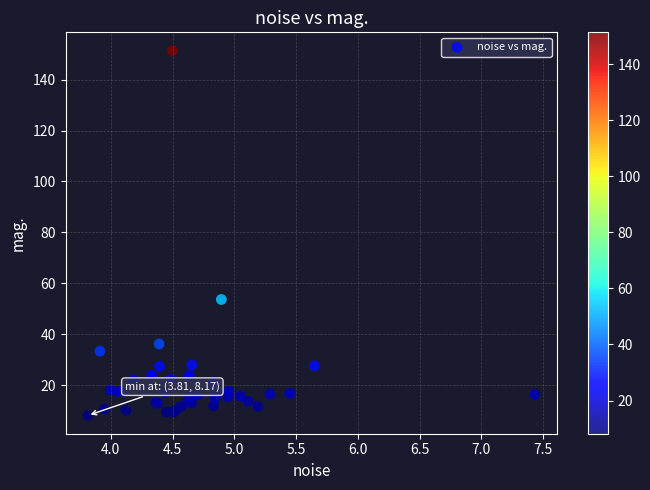

What Y value in the scatter plot is closest to 79?

53.7